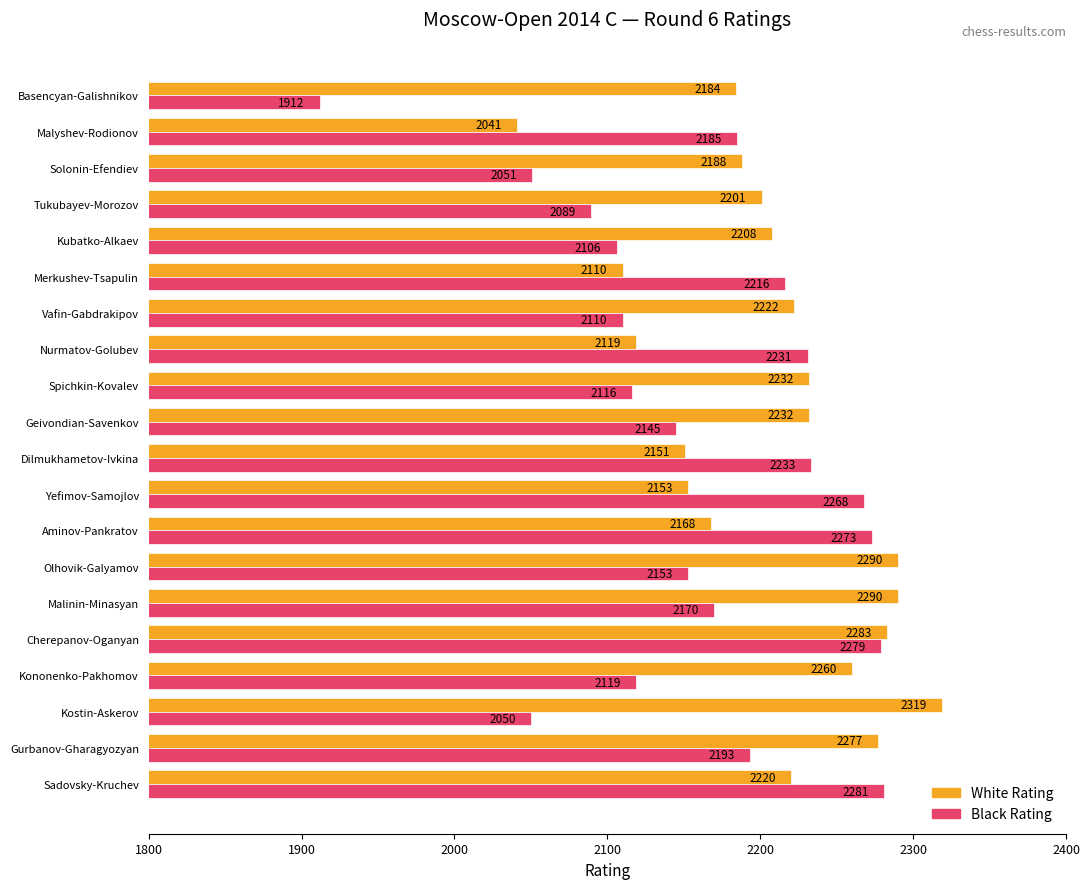

The White Rating series shows 3497 at Tukubayev-Morozov. True or false?

False